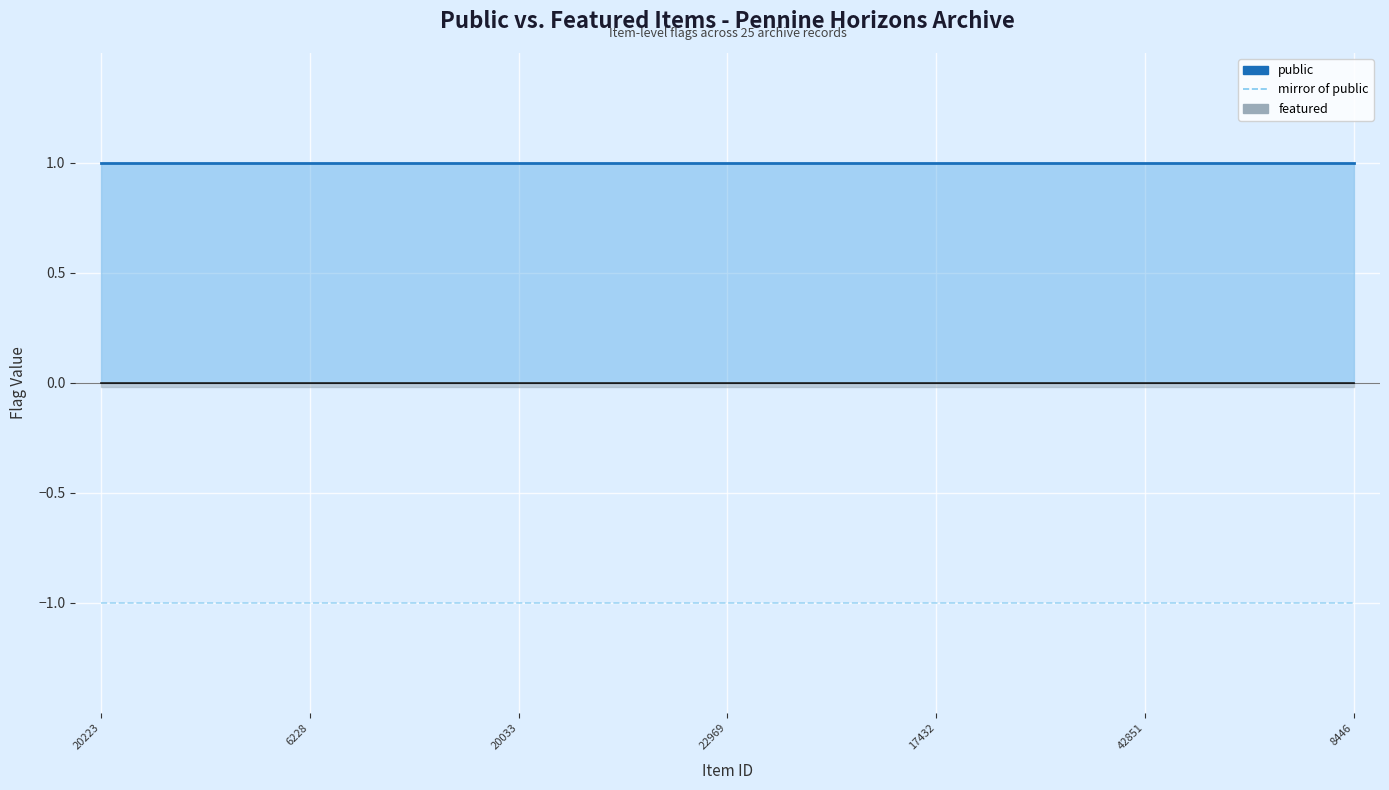

Which category has the highest value in the public series?

20223